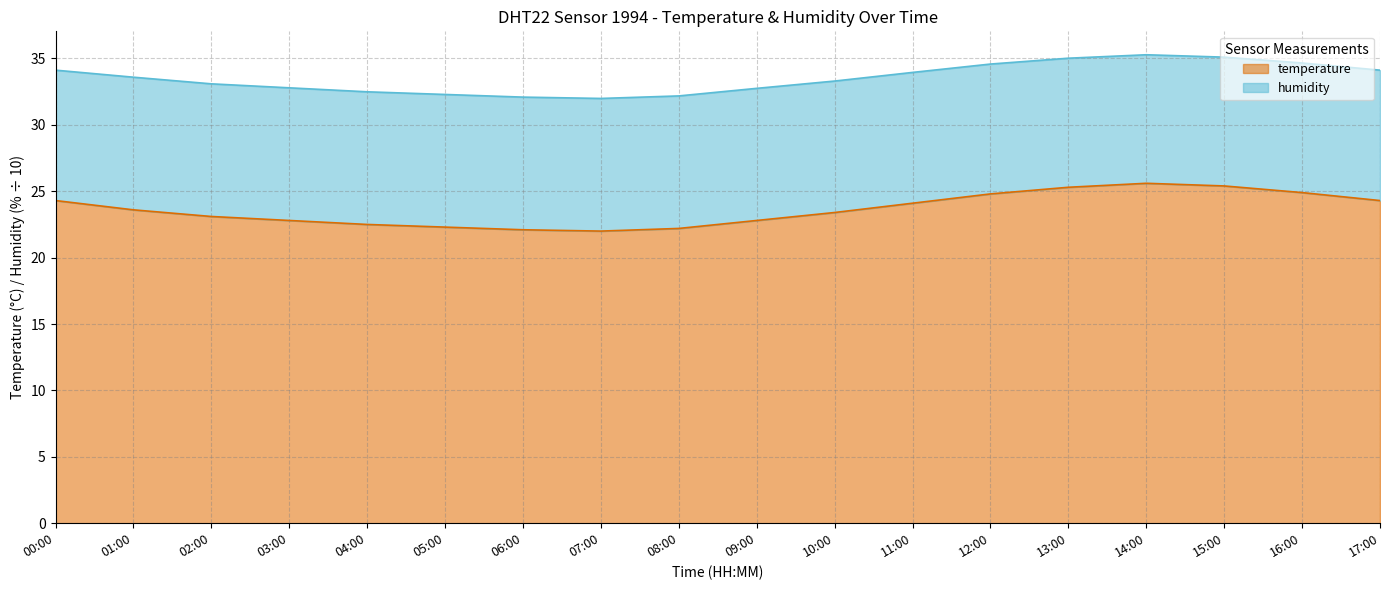

Count the number of categories in the chart.

18